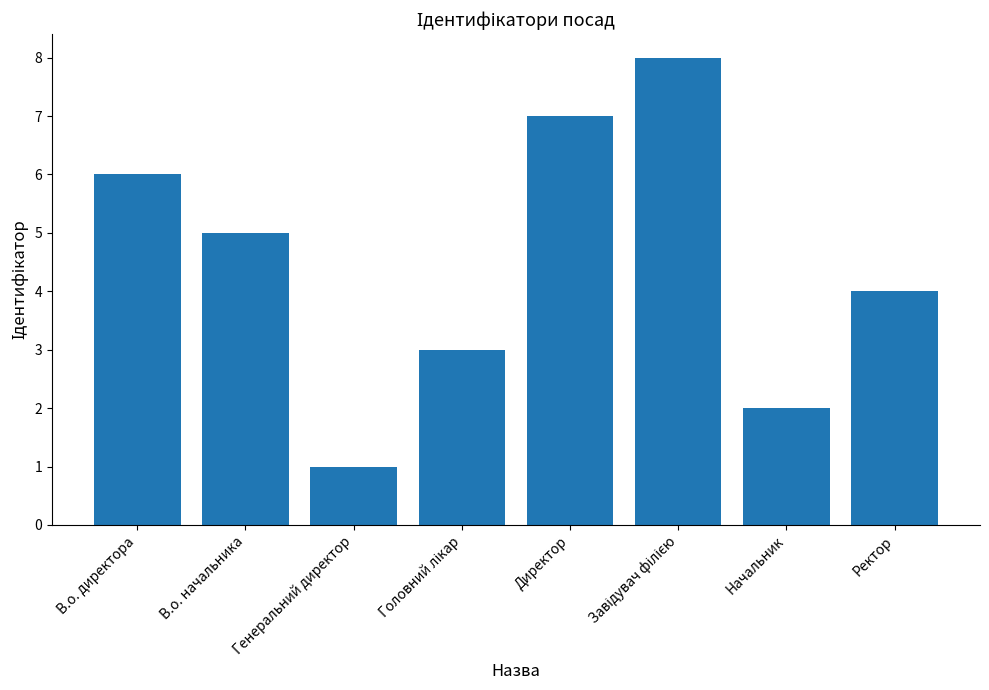

What is the change in value from Генеральний директор to Начальник?

+1